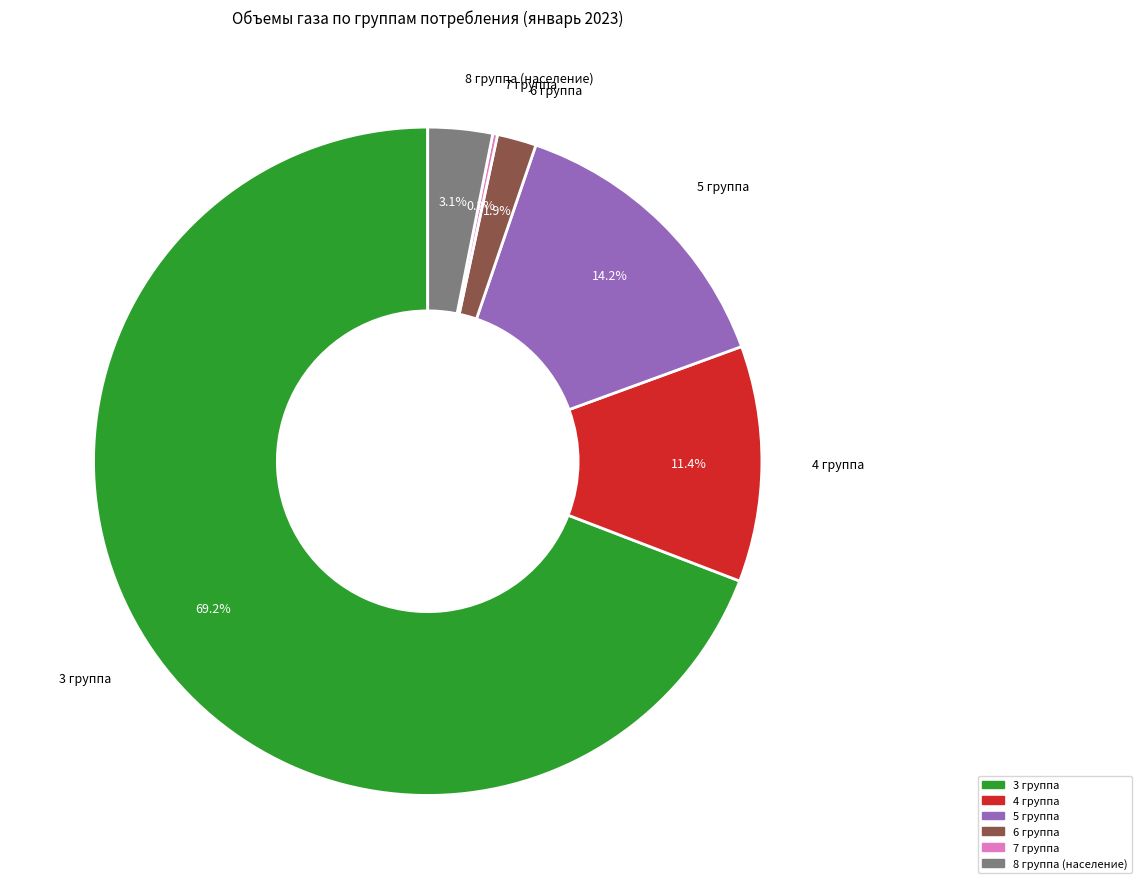

Is there a majority slice in this chart?

Yes